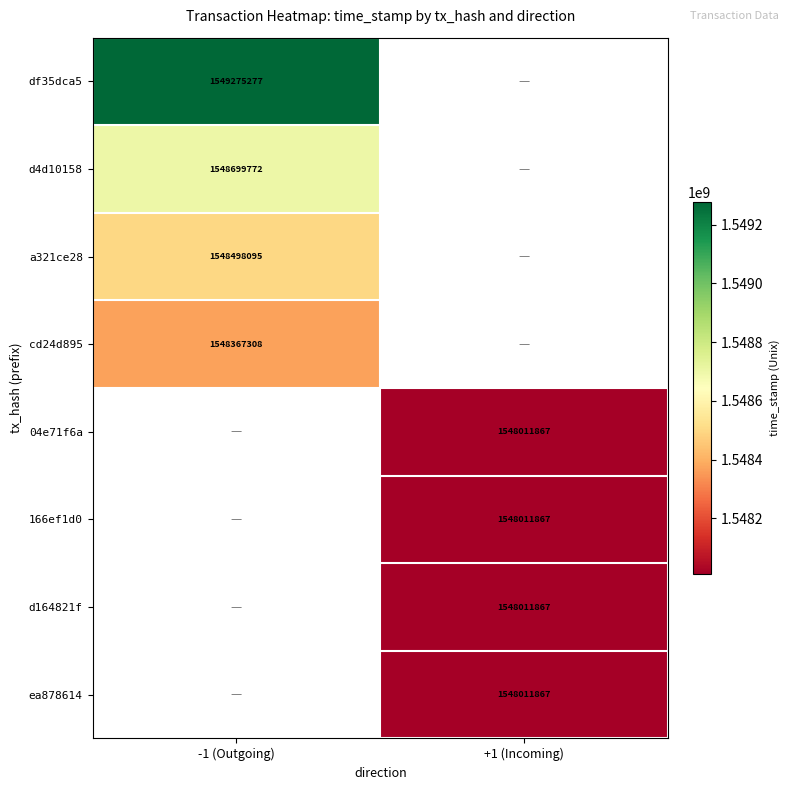

Is the value of cd24d895 at -1 (Outgoing) greater than the value of ea878614 at +1 (Incoming)?

Yes